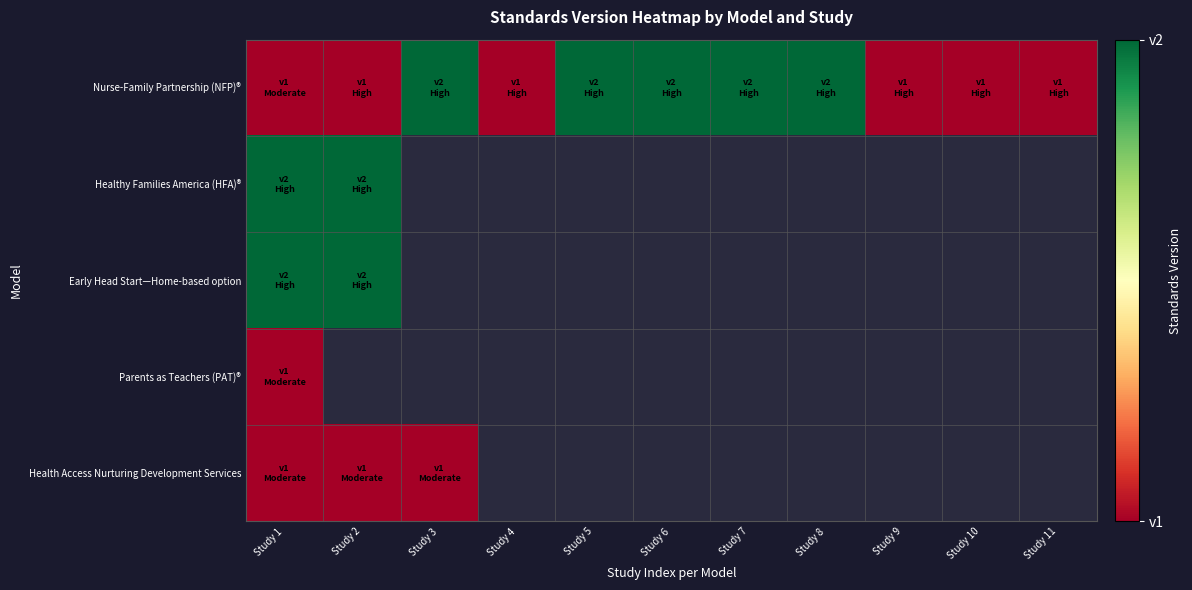

What is the smallest value displayed?

1.0